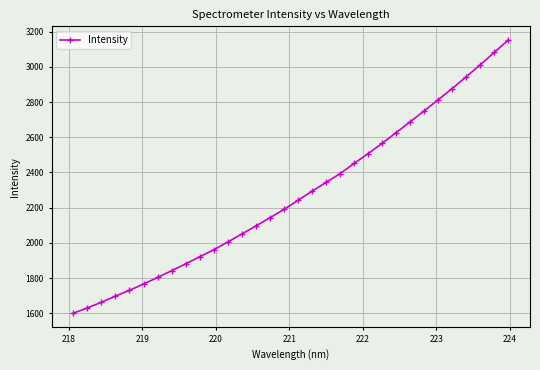

What is the difference between the maximum and minimum values?

1552.5